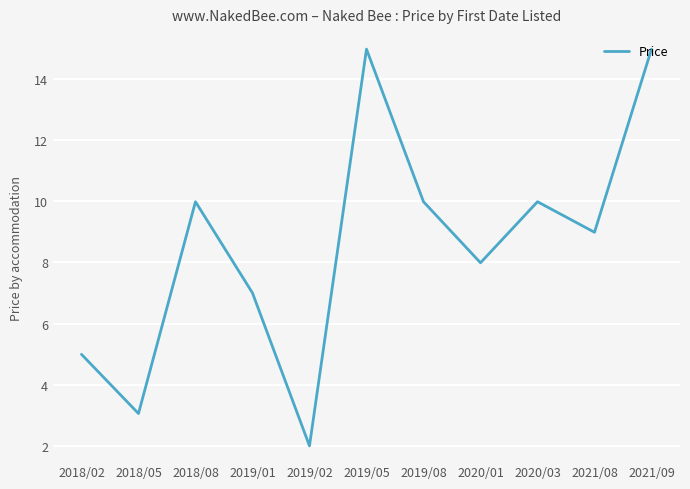

What is the difference between the second highest and minimum values?

13.0